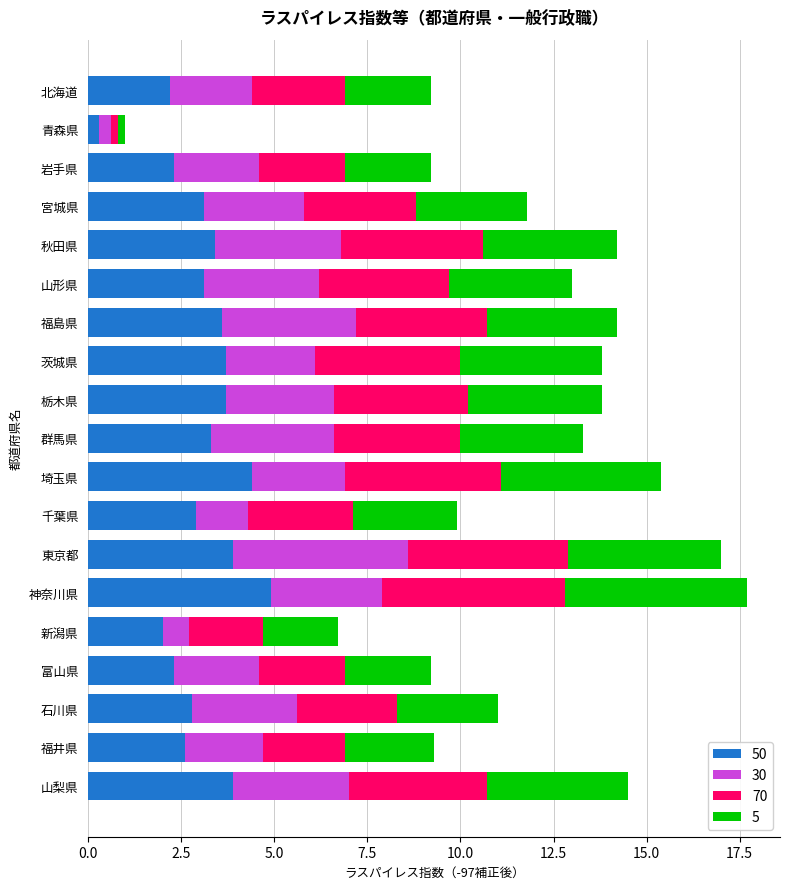

What is the total value across all series at 東京都?

17.0